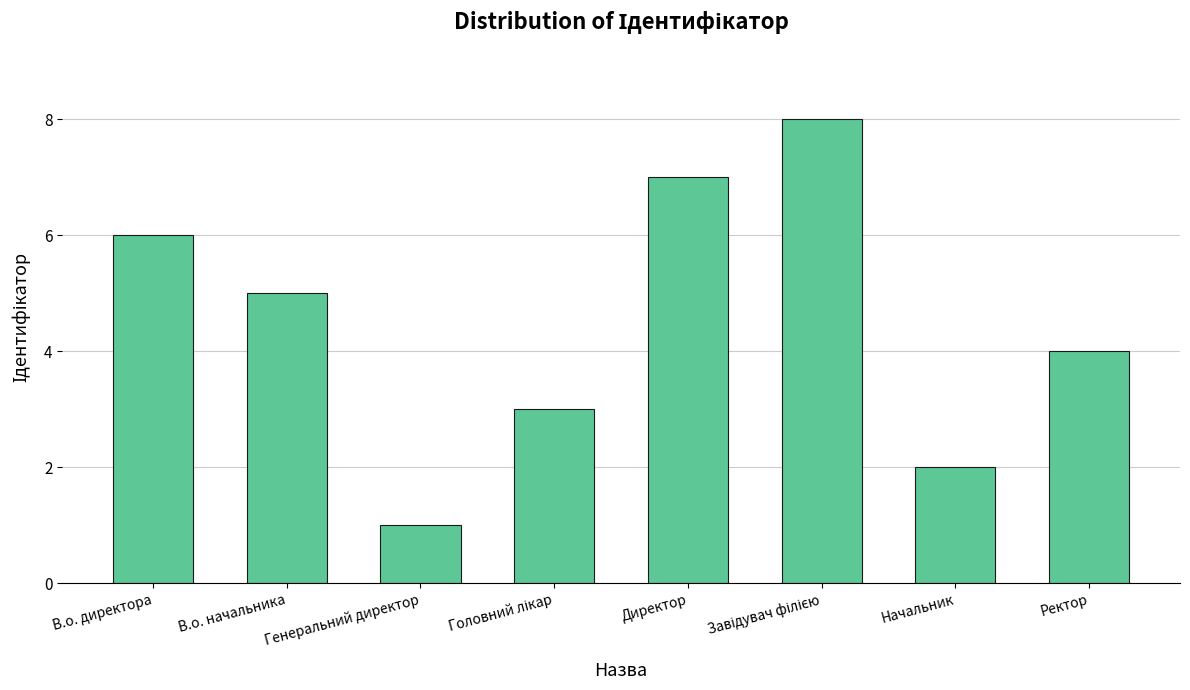

Reading right to left, list all the values displayed in this chart.

4	2	8	7	3	1	5	6